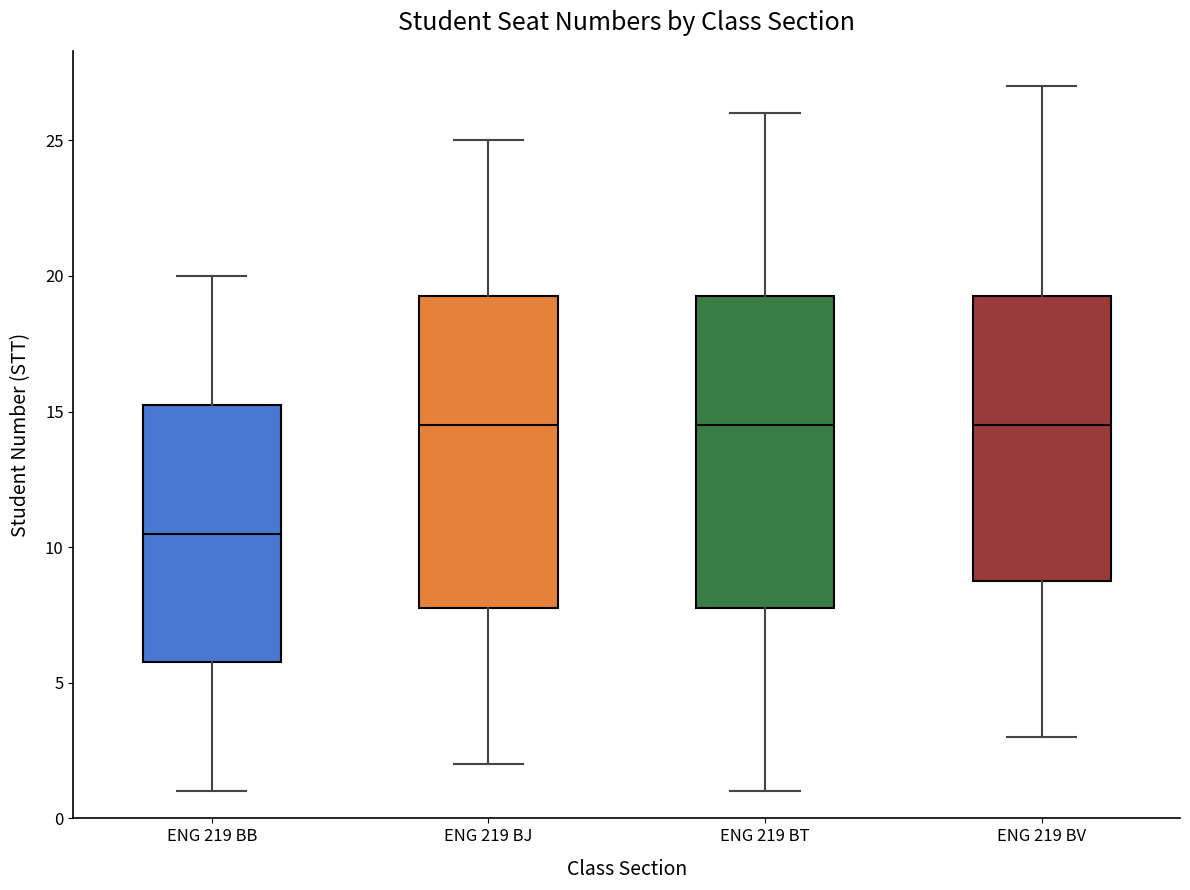

Reading left to right, read every box against the y-axis: the position of its median line, the range the box covers, and the ends of its whiskers. The values are not printed on the chart, so give them approximately, as read against the axis.

ENG 219 BB: median 10.5, box 6.0 to 15.5, whiskers 1.0 to 20.0
ENG 219 BJ: median 14.5, box 8.0 to 19.5, whiskers 2.0 to 25.0
ENG 219 BT: median 14.5, box 8.0 to 19.5, whiskers 1.0 to 26.0
ENG 219 BV: median 14.5, box 9.0 to 19.5, whiskers 3.0 to 27.0